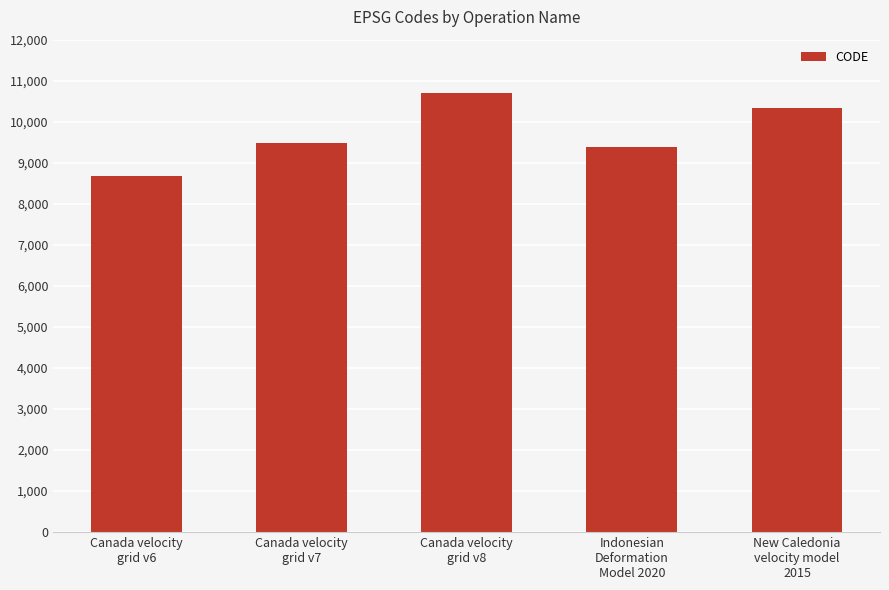

Which has a higher value, Canada velocity
grid v7 or New Caledonia
velocity model
2015?

New Caledonia
velocity model
2015